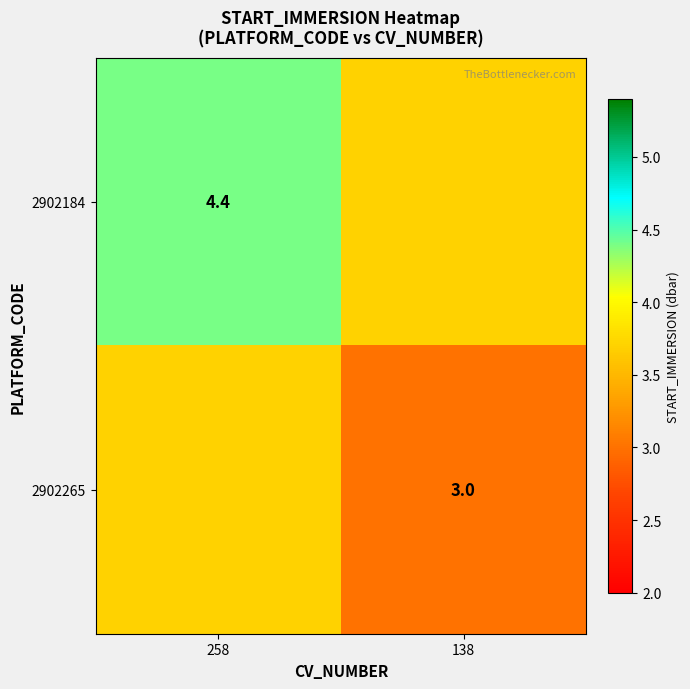

The value of 2902184 at 258 is 7.7. True or false?

False